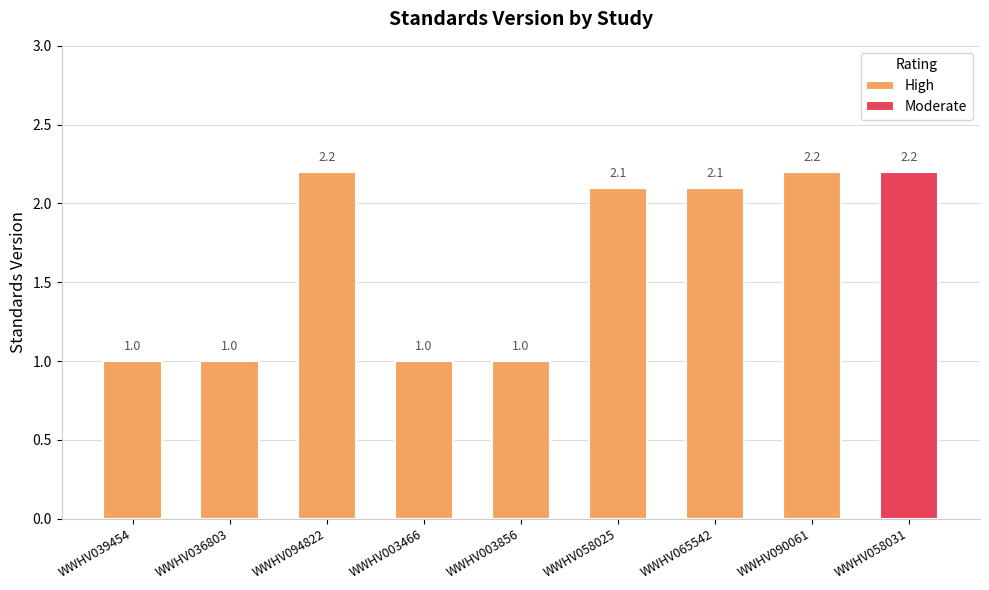

How many data points in High are above 2?

4